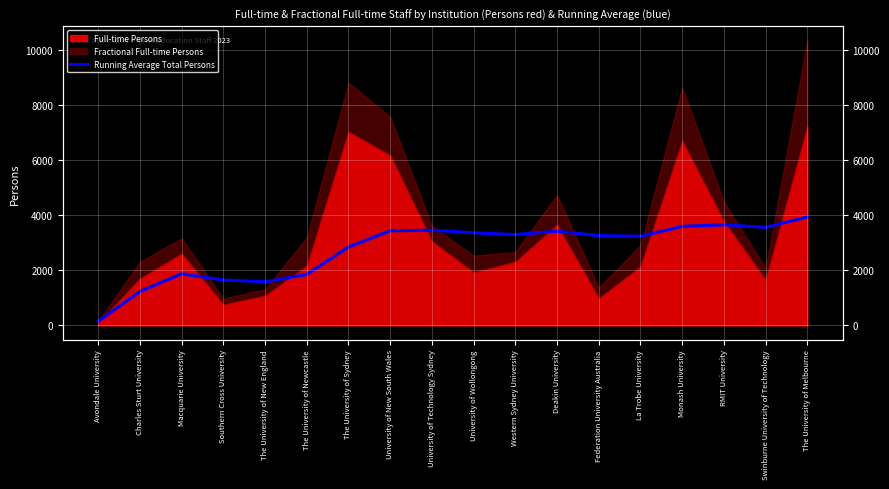

The value at La Trobe University is 3242.7. True or false?

True